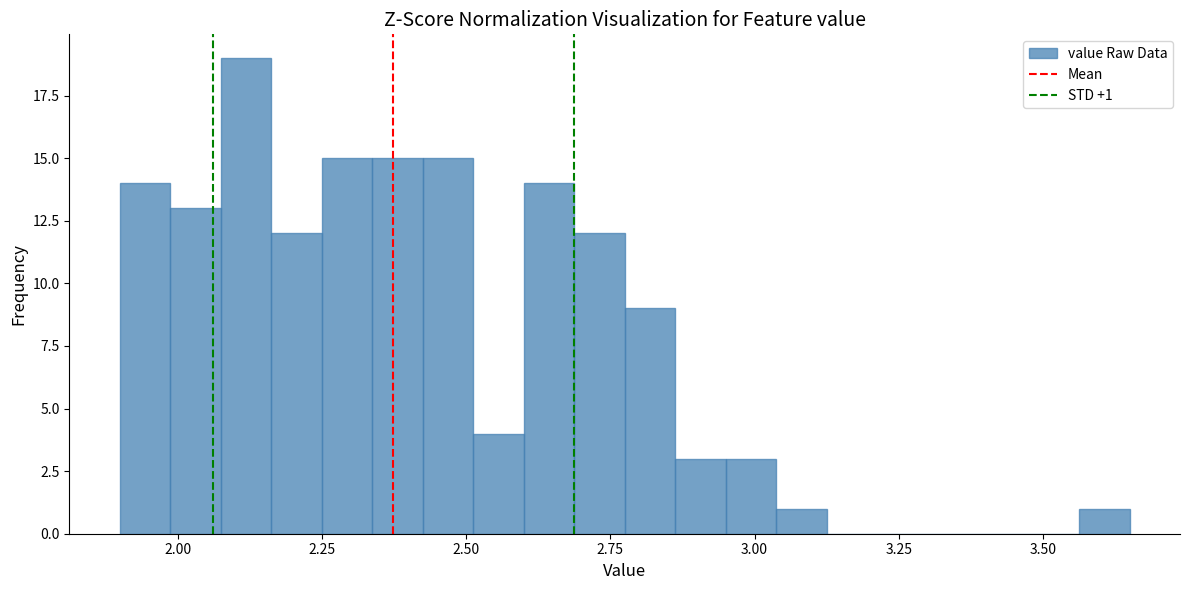

Around what value on the x-axis is the tallest bar? Give the approximate position of its centre, as read against the axis.

2.10